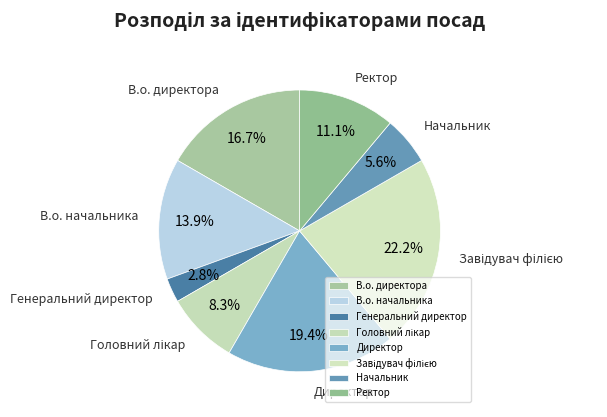

Is it true that Начальник is 6% of the pie?

True